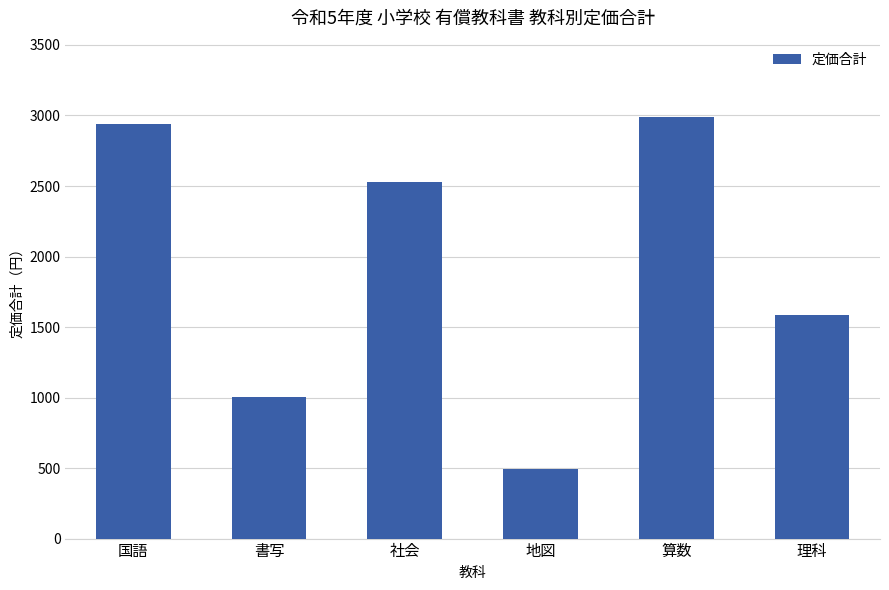

The value at 理科 is 1586. True or false?

True